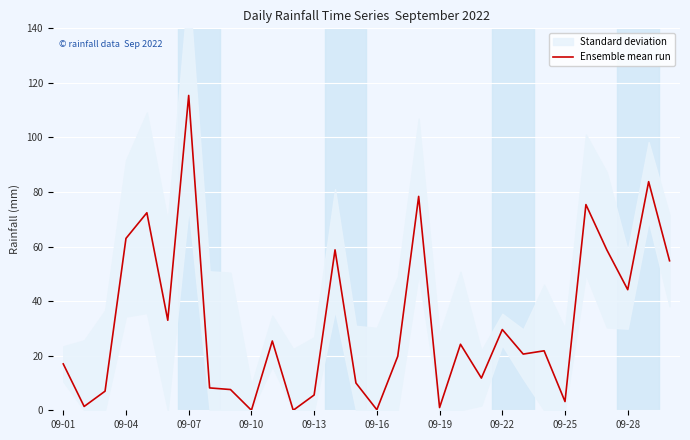

What is the highest value of the Ensemble mean run series?

115.4